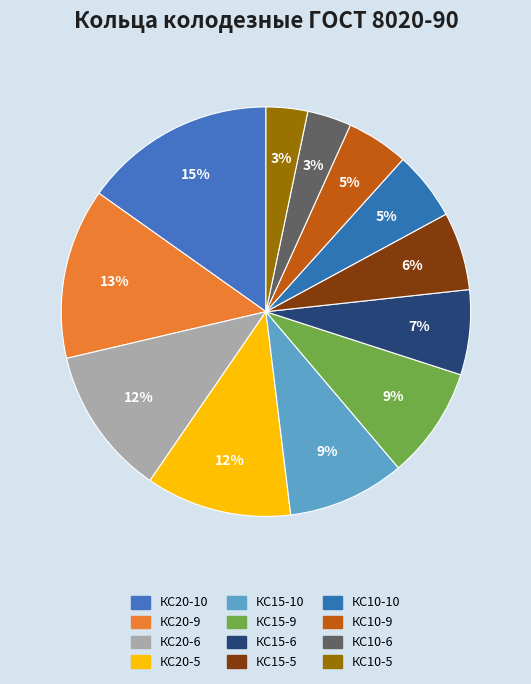

Which slice is the largest?

КС20-10